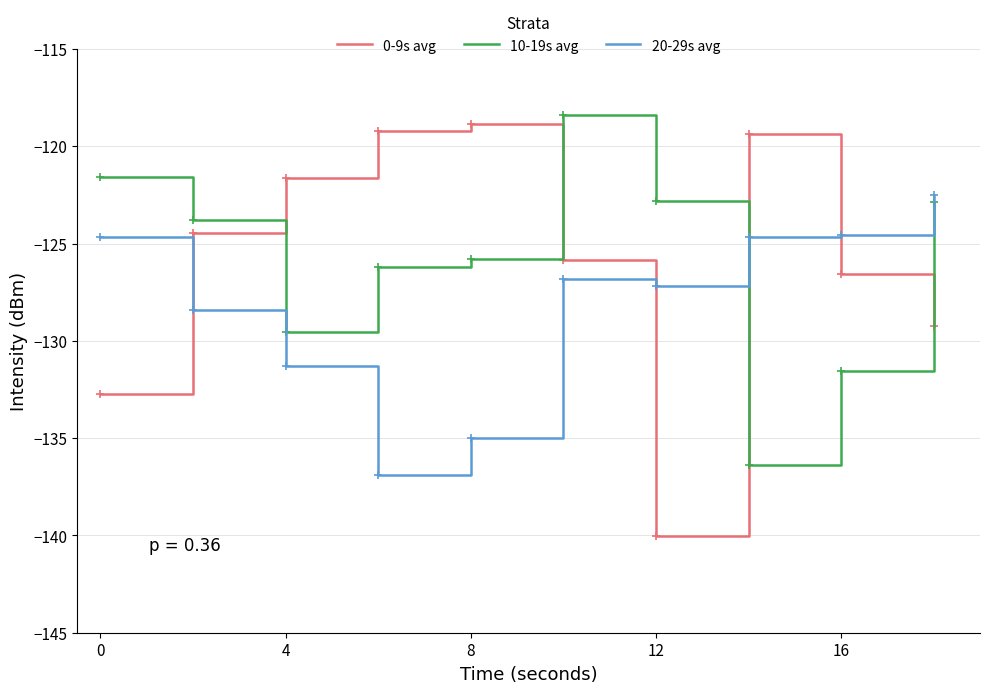

How many times do 20-29s avg and 0-9s avg cross each other?

4